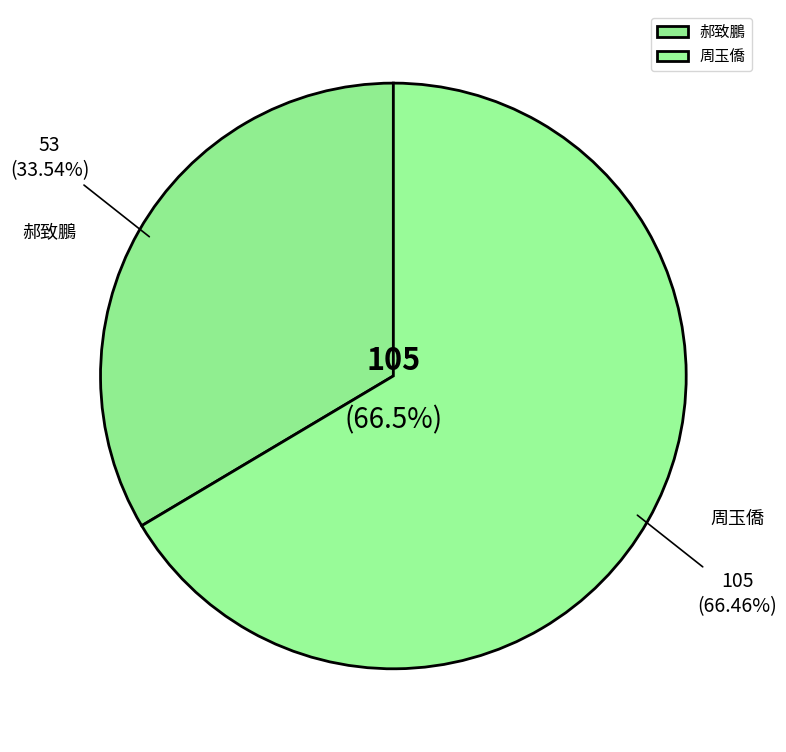

To the nearest percent, what is the combined percentage of 周玉僑 and 郝致鵬?

100%